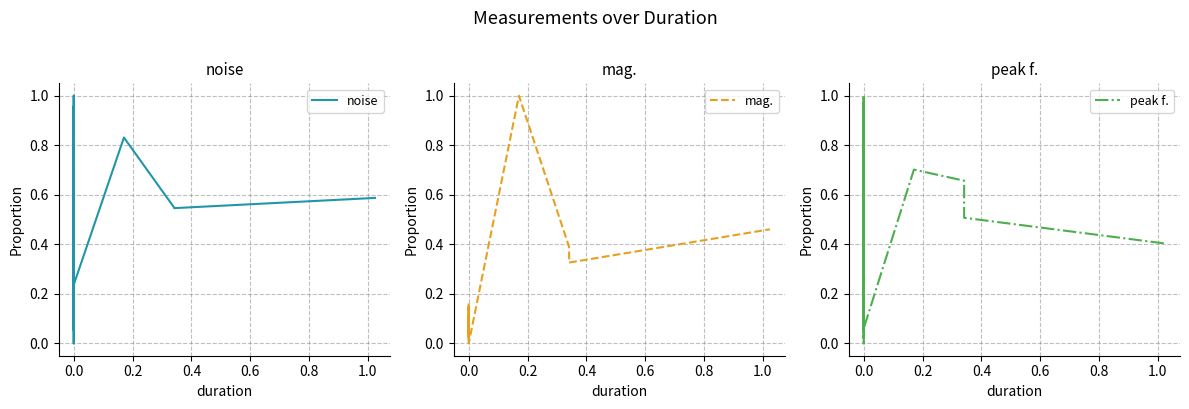

The value of mag. at 0.0 is 0.0. True or false?

False